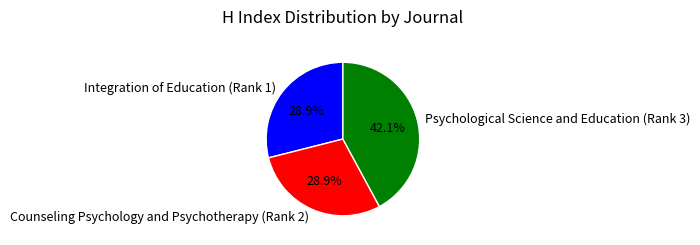

To the nearest percent, what is the difference between the Integration of Education (Rank 1) and Psychological Science and Education (Rank 3) slice percentages?

13%